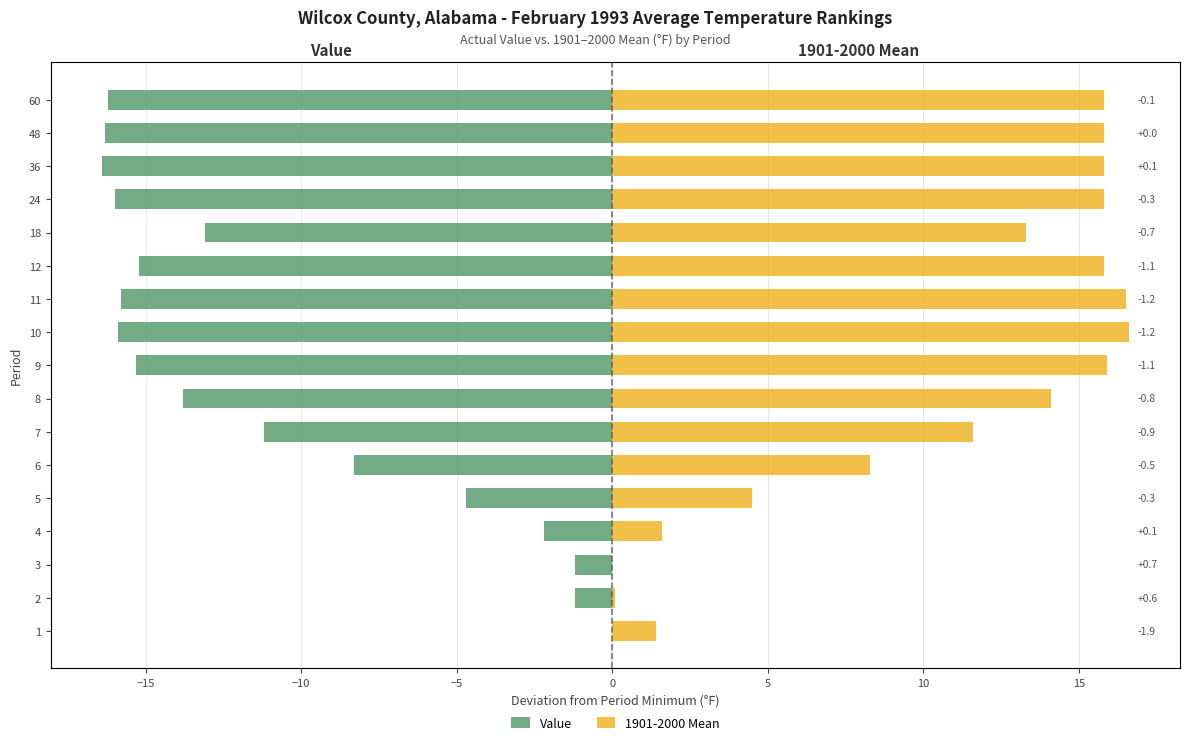

Reading right to left, extract all data points from this chart.

Value: -16.2	-16.3	-16.4	-16.0	-13.1	-15.2	-15.8	-15.9	-15.3	-13.8	-11.2	-8.3	-4.7	-2.2	-1.2	-1.2	0.0
1901-2000 Mean: 15.8	15.8	15.8	15.8	13.3	15.8	16.5	16.6	15.9	14.1	11.6	8.3	4.5	1.6	0.0	0.1	1.4